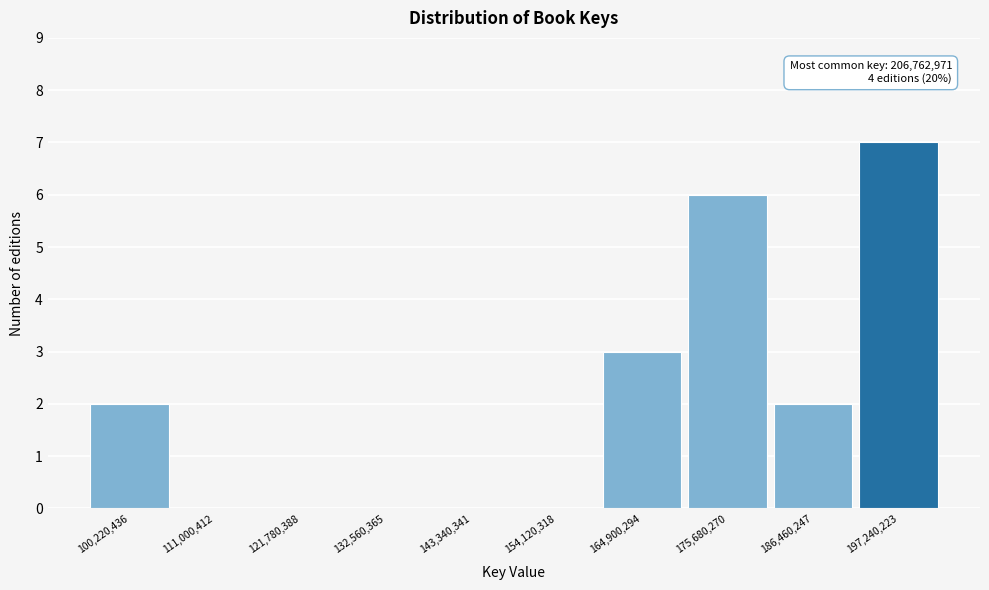

Reading left to right, extract all data points from this chart.

100,220,436=2	111,000,412=0	121,780,388=0	132,560,365=0	143,340,341=0	154,120,318=0	164,900,294=3	175,680,270=6	186,460,247=2	197,240,223=7